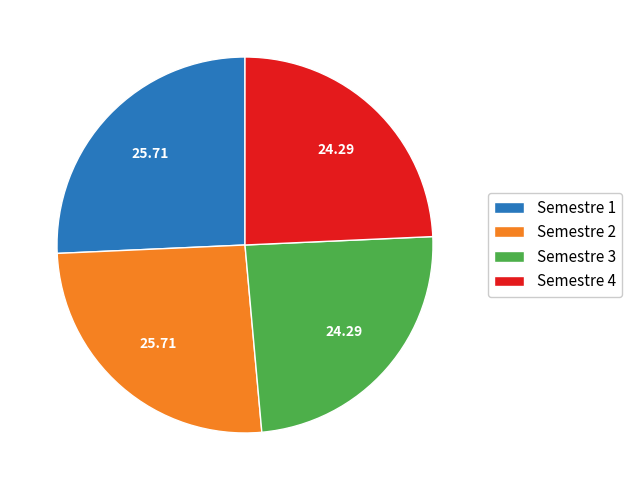

Is it true that Semestre 1 is 17% of the pie?

False